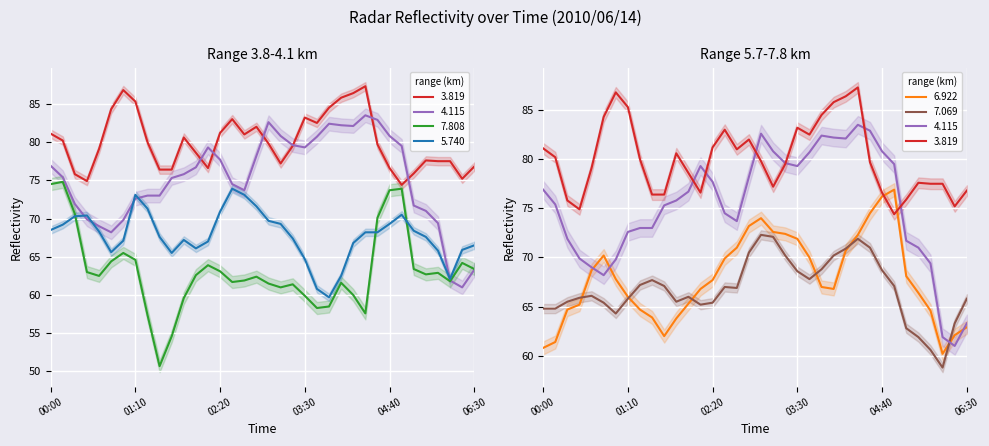

What is the total value across all series at 2010/06/14 00:30?

409.3